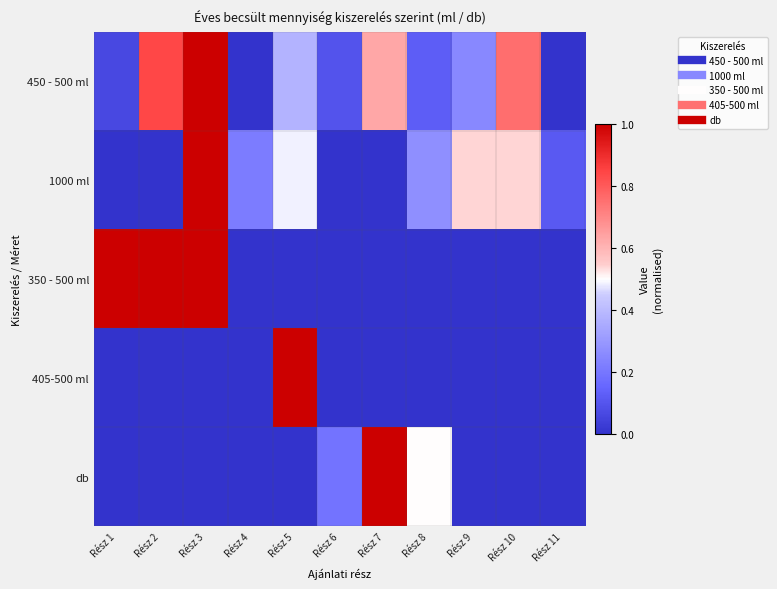

Rank the series by their maximum value, from lowest to highest.

450 - 500 ml, 1000 ml, 350 - 500 ml, 405-500 ml, db